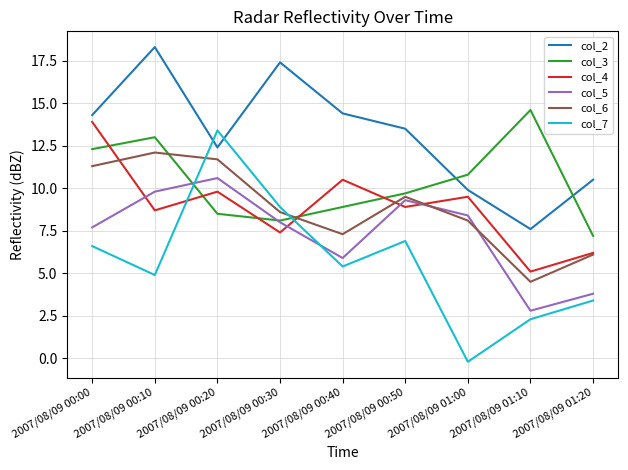

What is the spread (max minus min) of values at 2007/08/09 00:50?

6.6